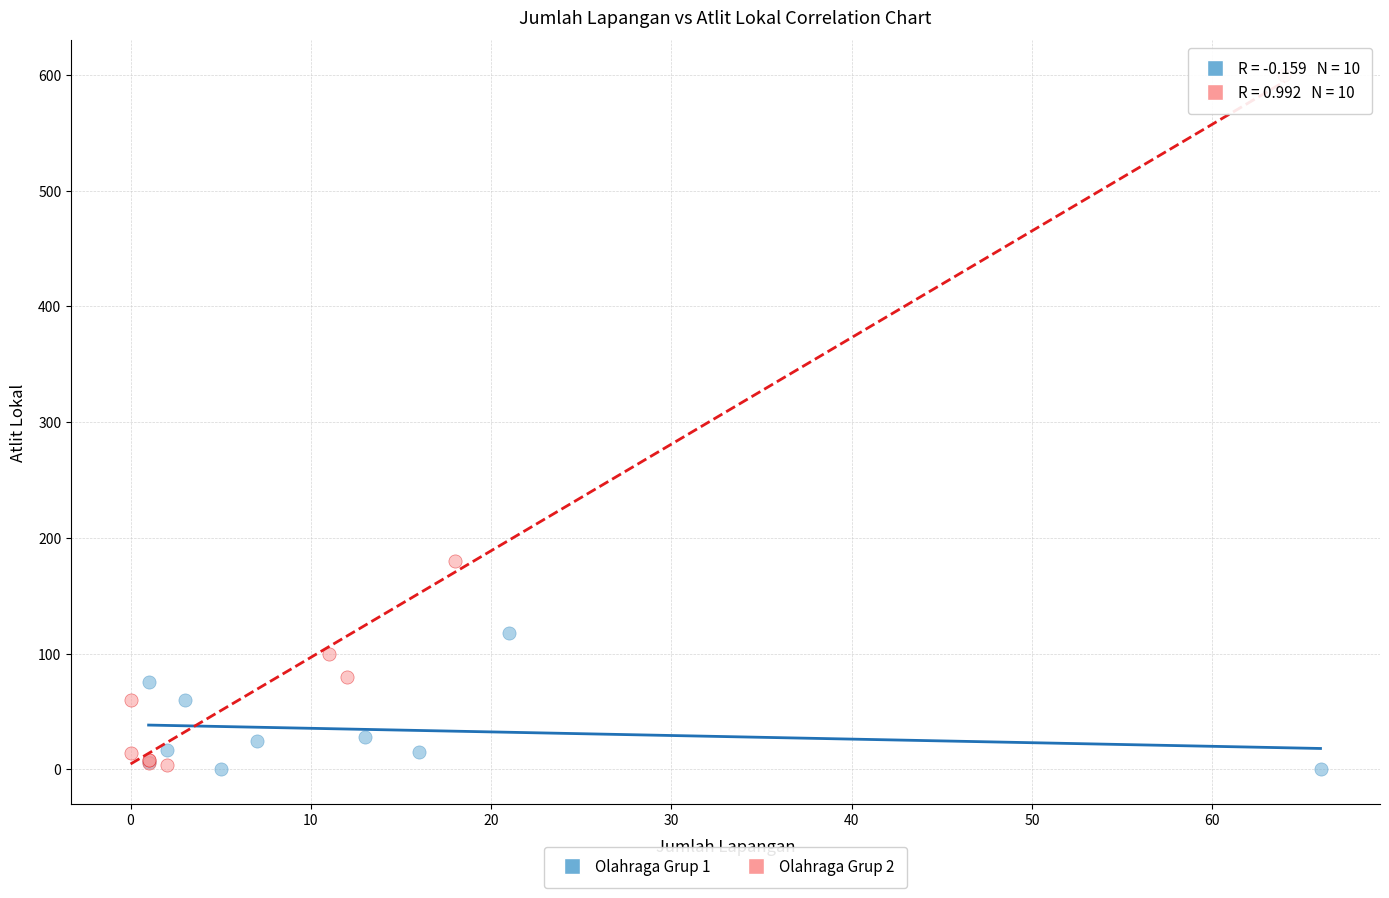

Which series has the largest Y range (max minus min)?

Olahraga Grup 2